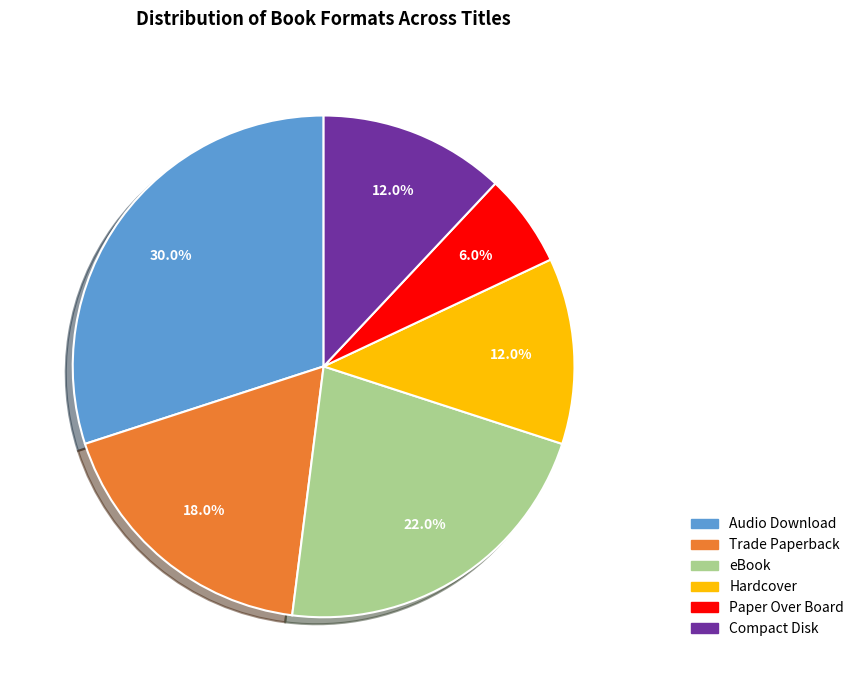

The Hardcover slice represents 1% of the pie. True or false?

False